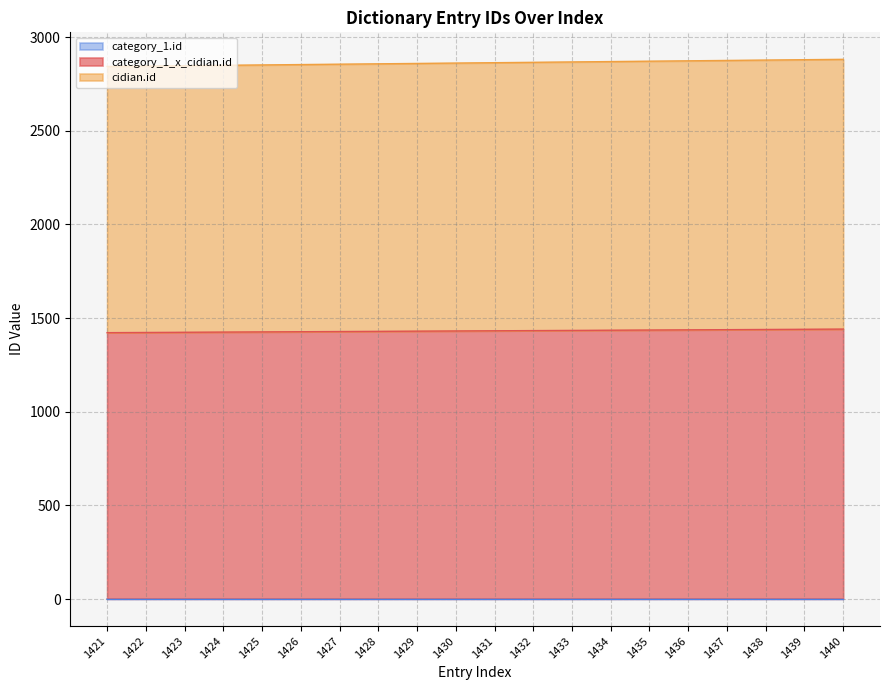

True or false: category_1_x_cidian.id and cidian.id cross at least once.

False